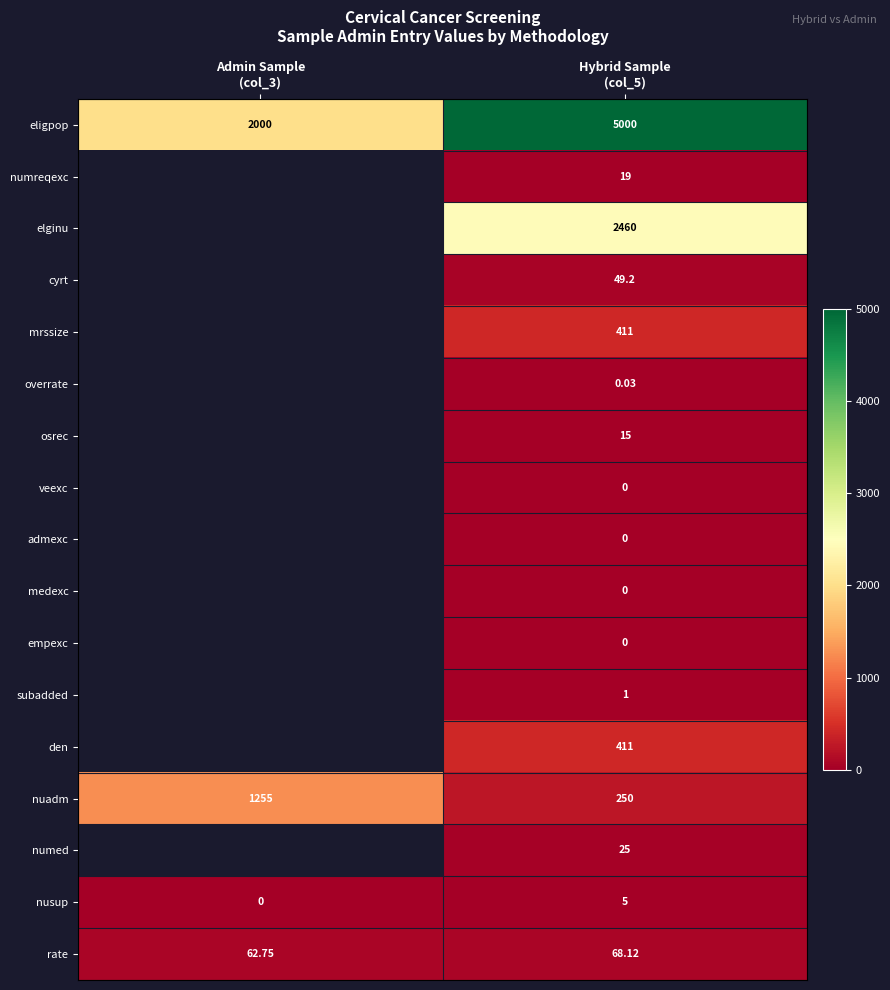

What is the total value across all series at Hybrid Sample
(col_5)?

8714.4